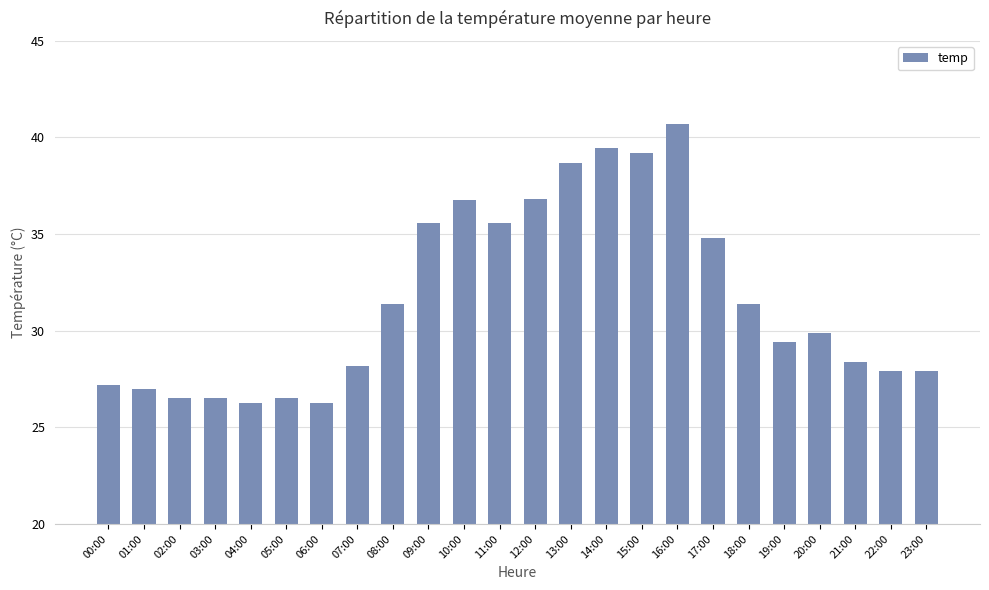

Where does the data first go above 29?

08:00